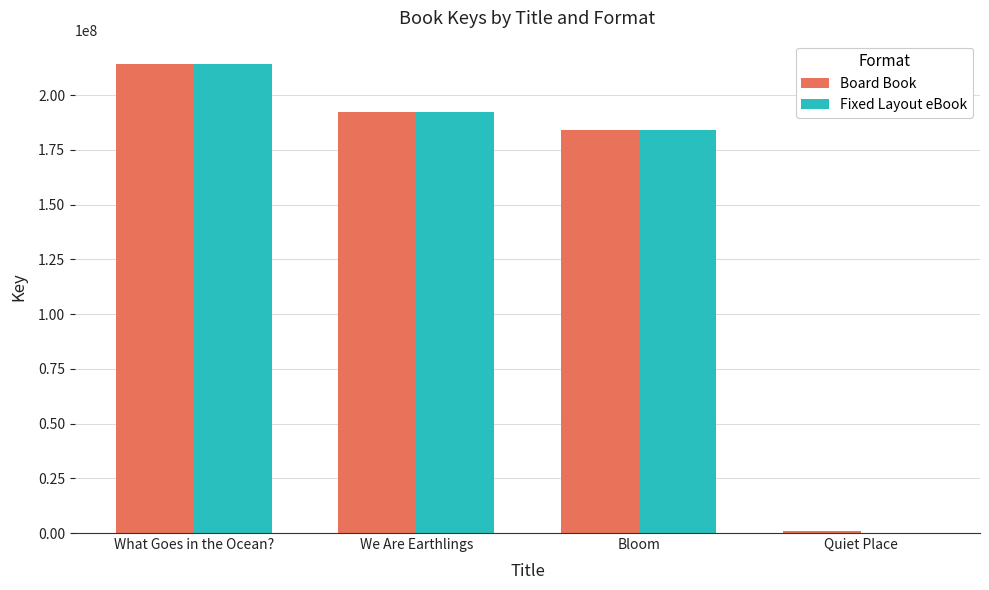

The Board Book series shows 214115160 at What Goes in the Ocean?. True or false?

True